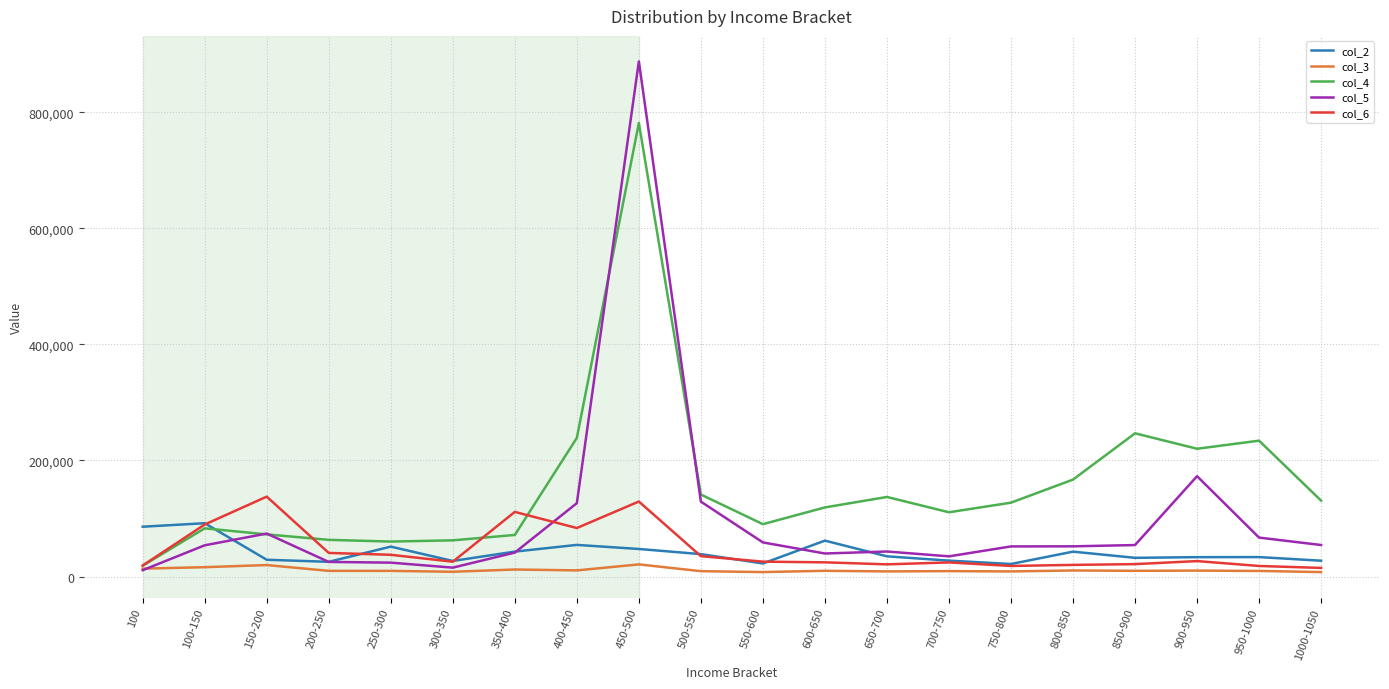

At which label does col_4 reach its peak?

450-500